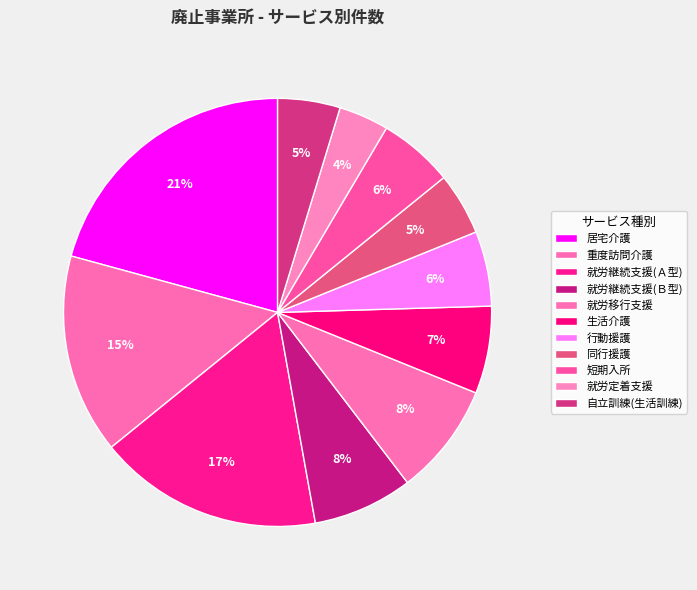

How many slices are in this pie chart?

11